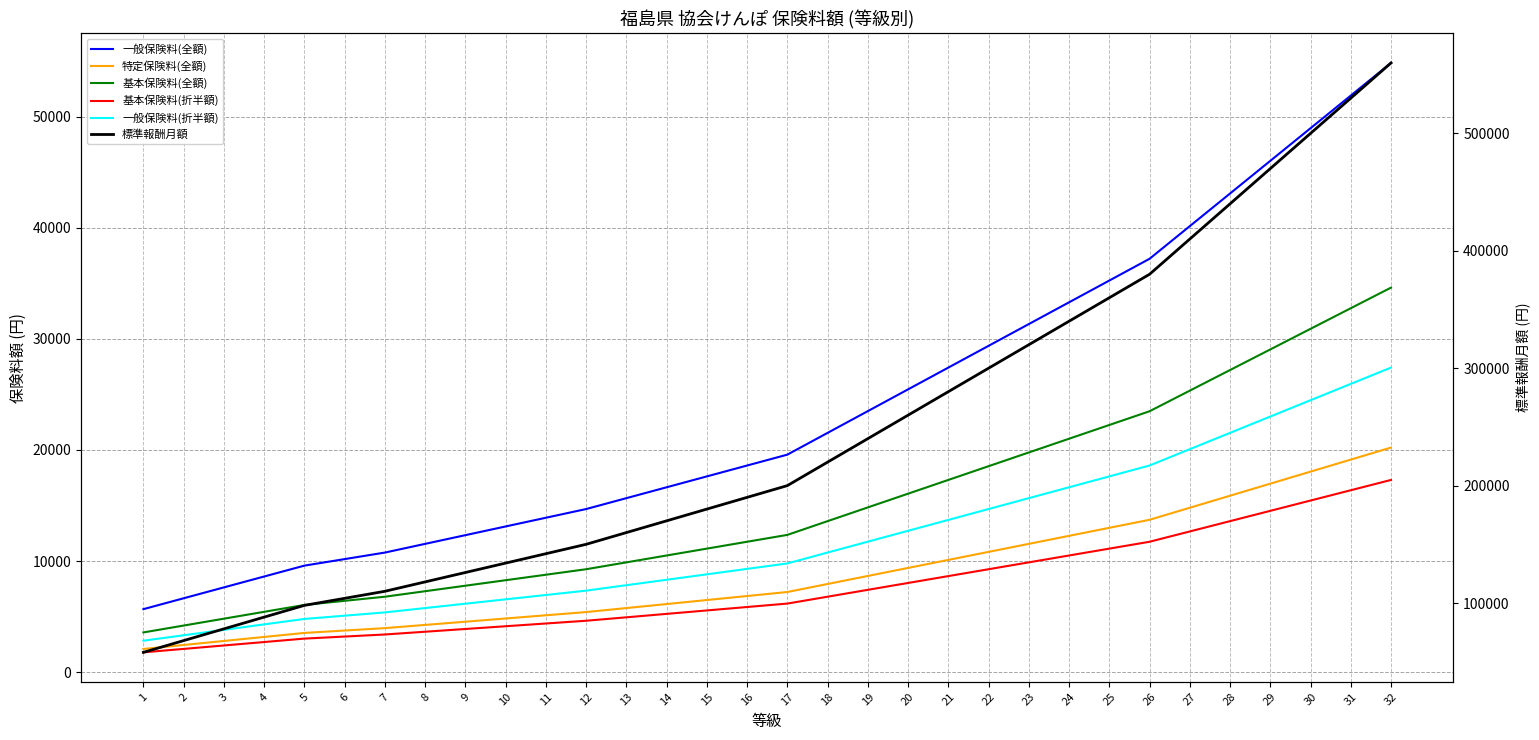

At which label does 基本保険料(折半額) reach its peak?

32